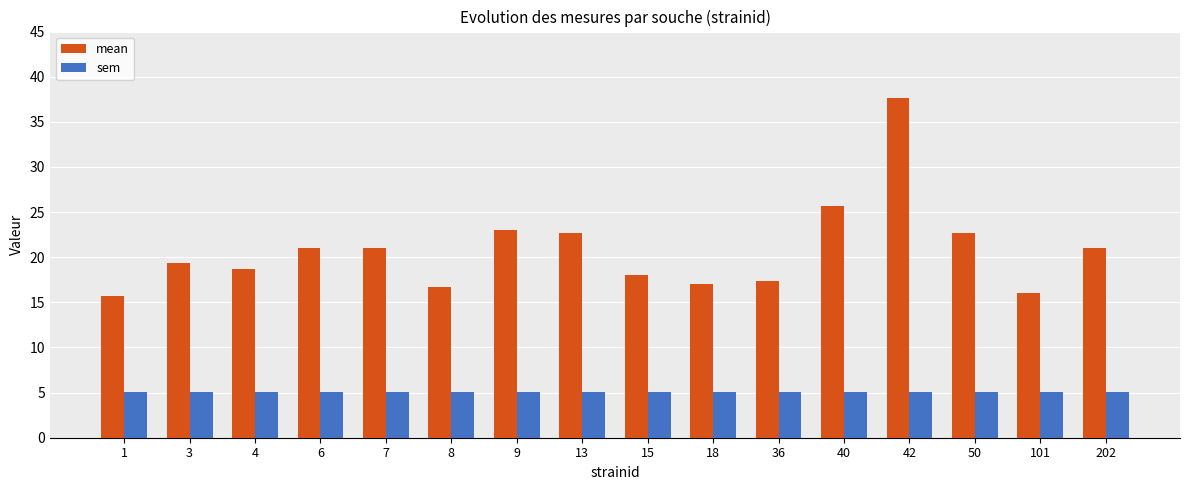

What is the sum of the sem values at 1 and 15?

10.2